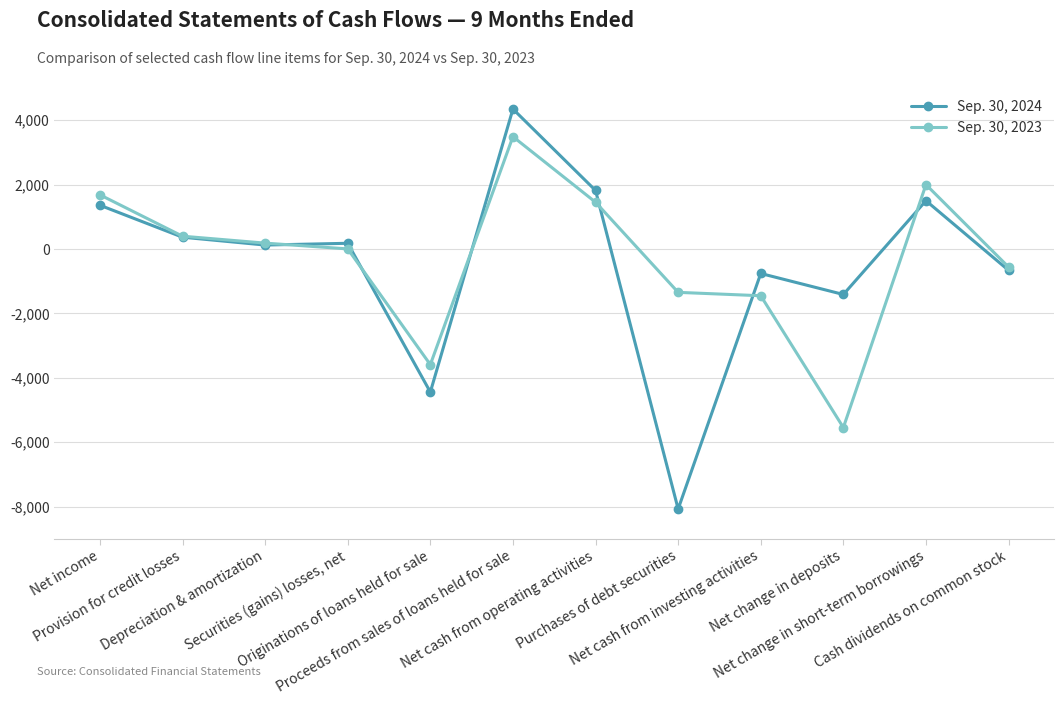

Is it true that Sep. 30, 2024 equals 1818 at Net cash from operating activities?

True